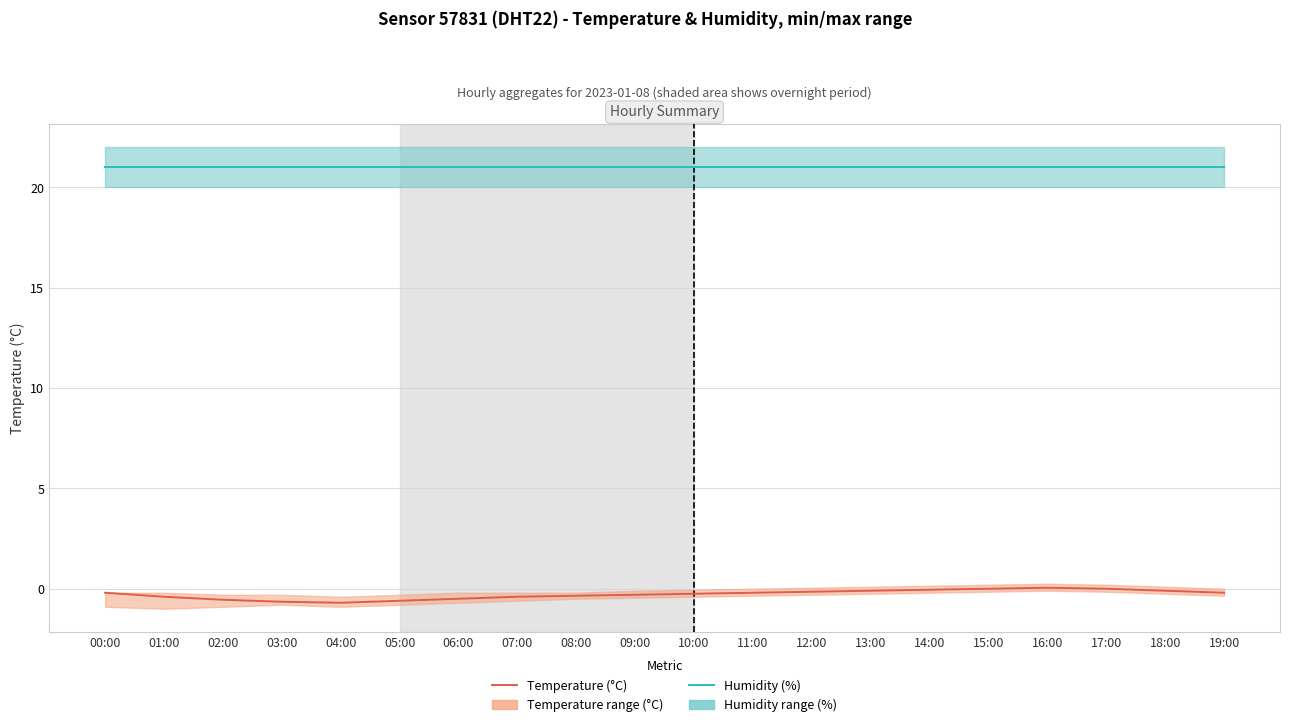

Rank the series at 06:00 from lowest to highest value.

Temperature (°C), Humidity (%)